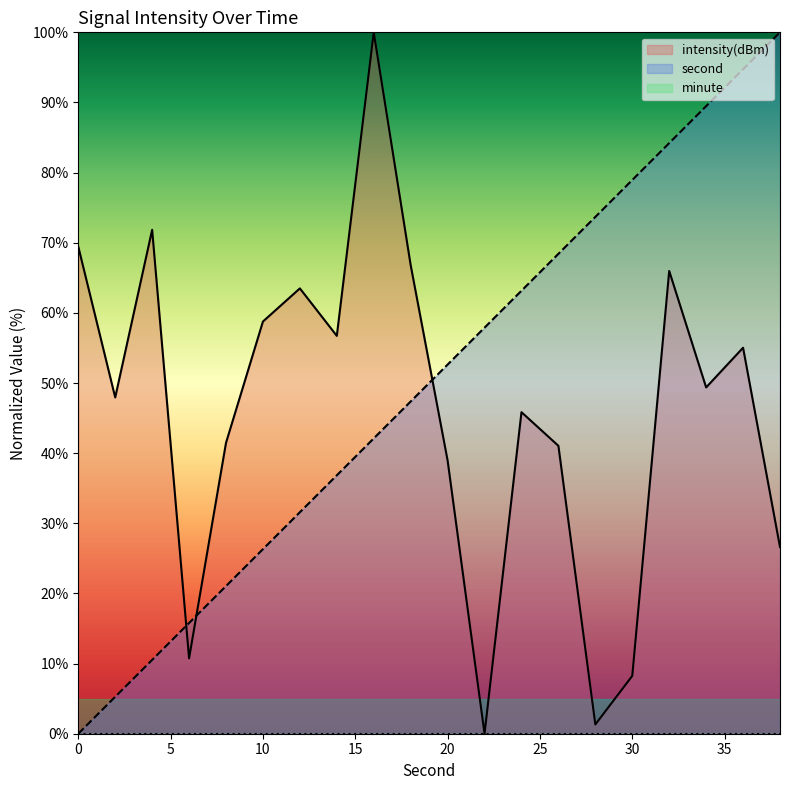

At which label does second first exceed 52?

20